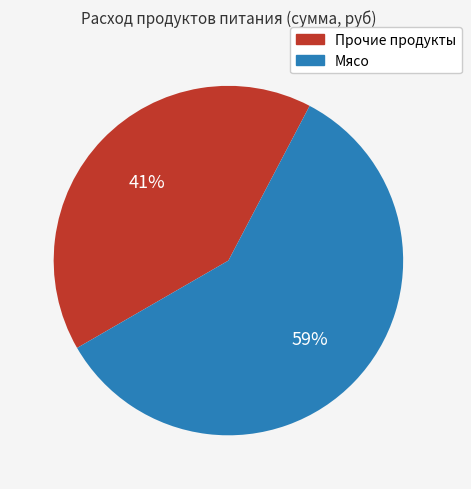

Is there a majority slice in this chart?

Yes